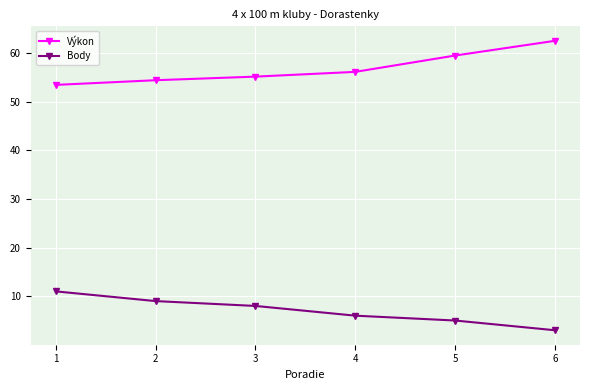

What is the value of the Body point at the 6th from the left?

3.0